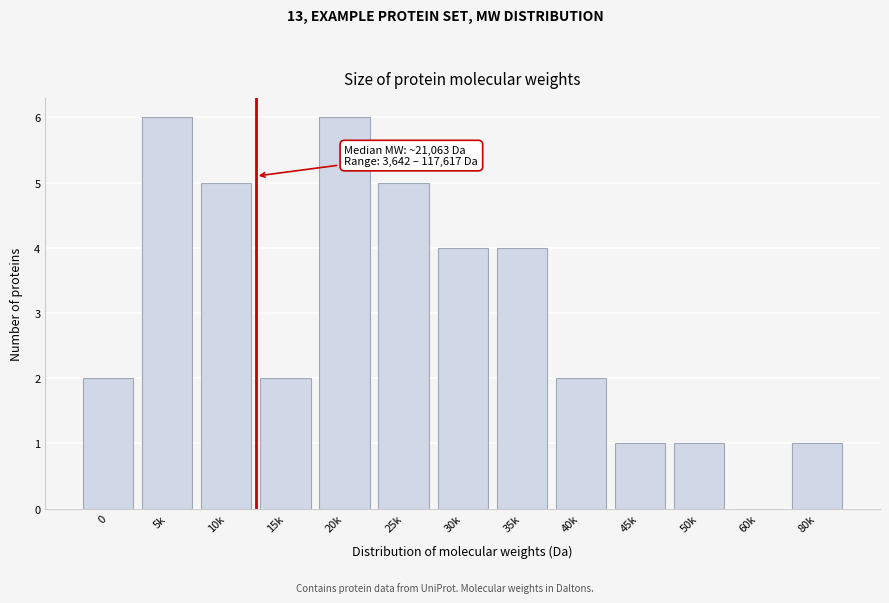

Reading right to left, transcribe all the data shown in this chart.

80k=1	60k=0	50k=1	45k=1	40k=2	35k=4	30k=4	25k=5	20k=6	15k=2	10k=5	5k=6	0=2